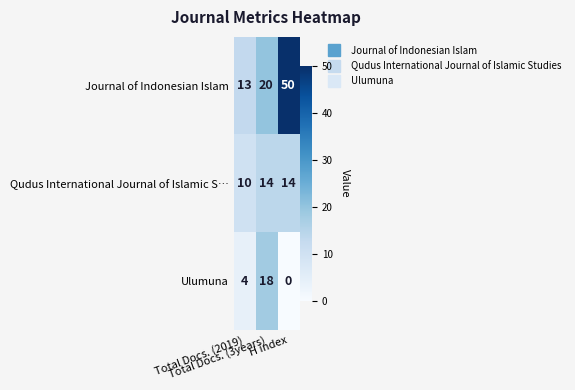

What is the difference between the maximum and minimum values in the Journal of Indonesian Islam series?

37